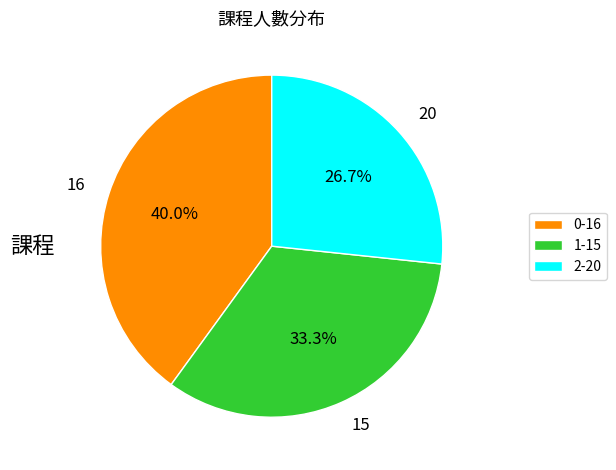

Which has a higher value, 0-16 or 1-15?

0-16